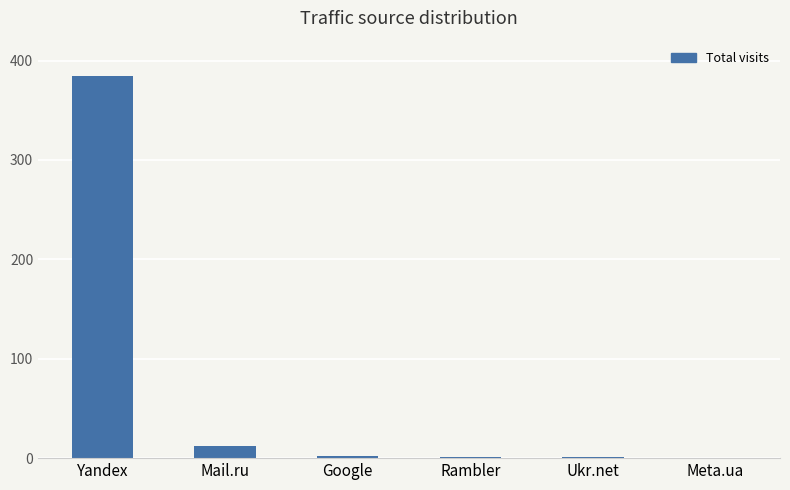

Which label corresponds to the largest value in the chart?

Yandex